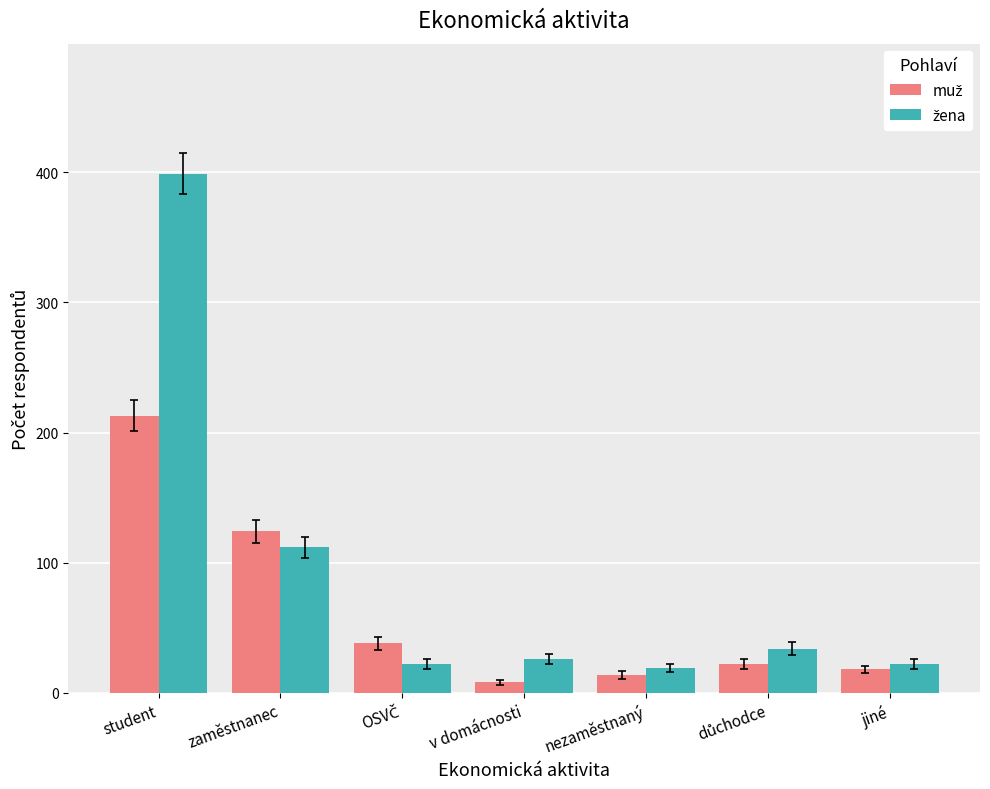

What is the label of the 7th bar from the right?

student